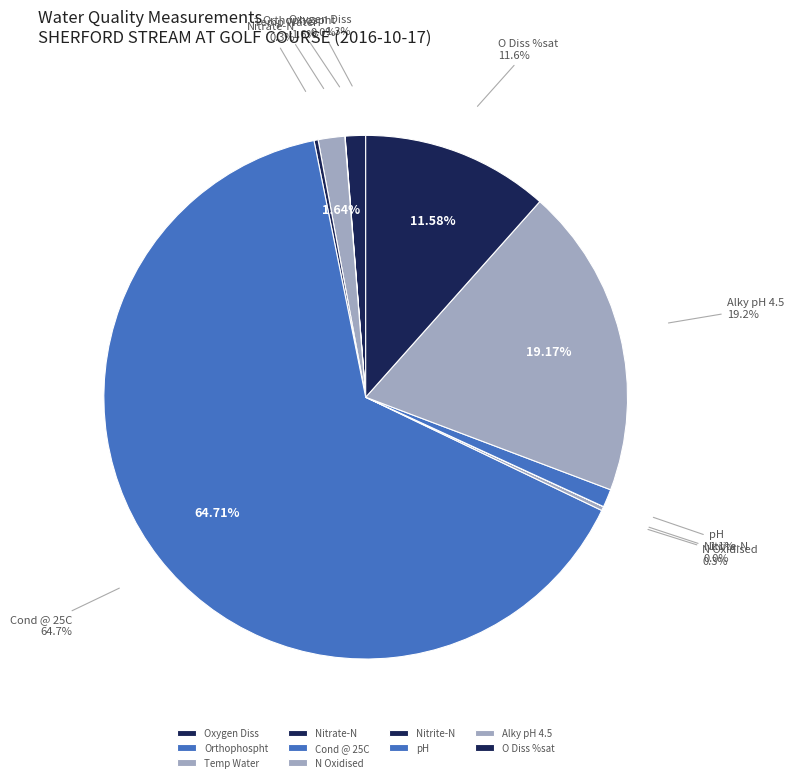

To the nearest percent, what is the difference between the largest and smallest slice percentages?

65%